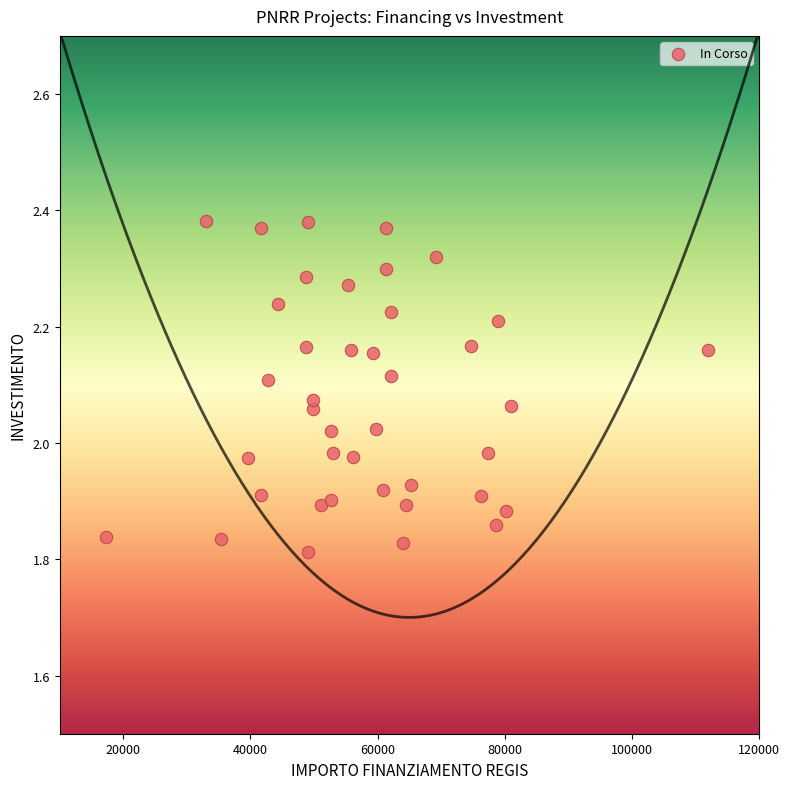

What is the range of X values (max minus min)?

94665.7